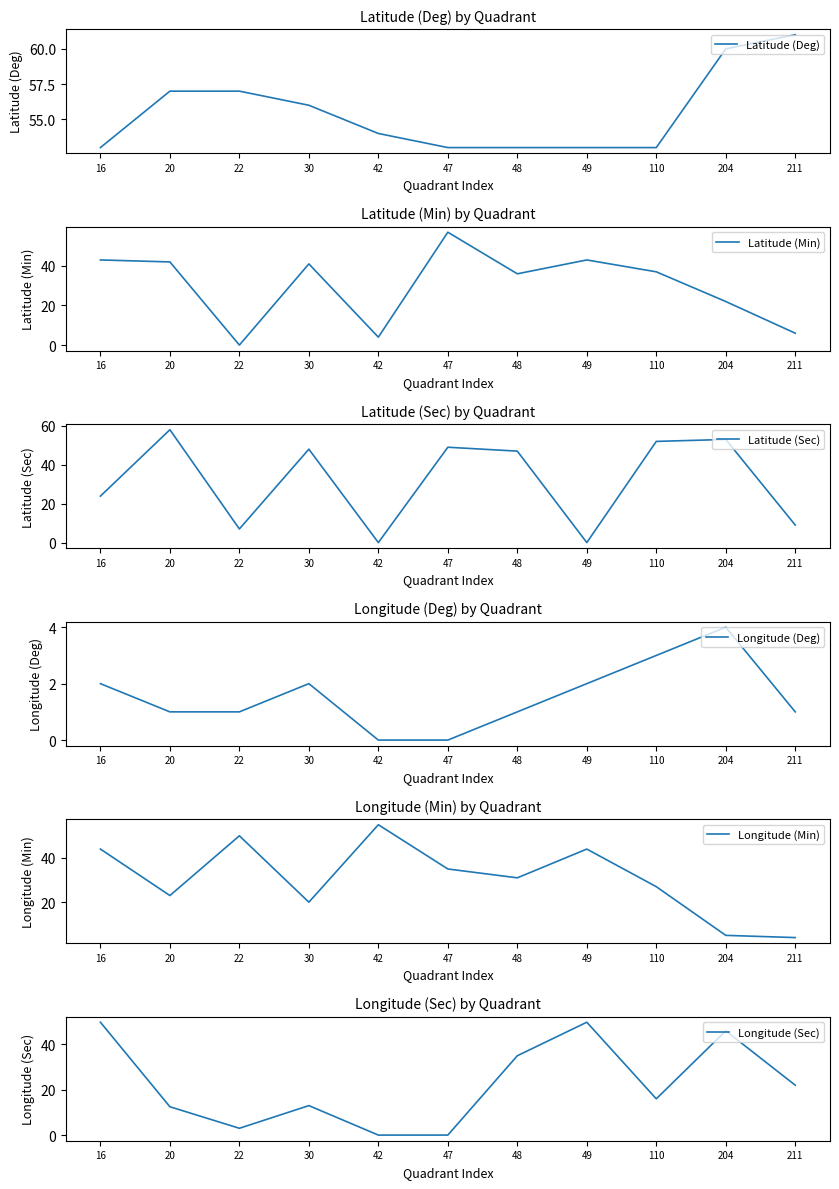

Is this an area chart (filled region under the line)?

No